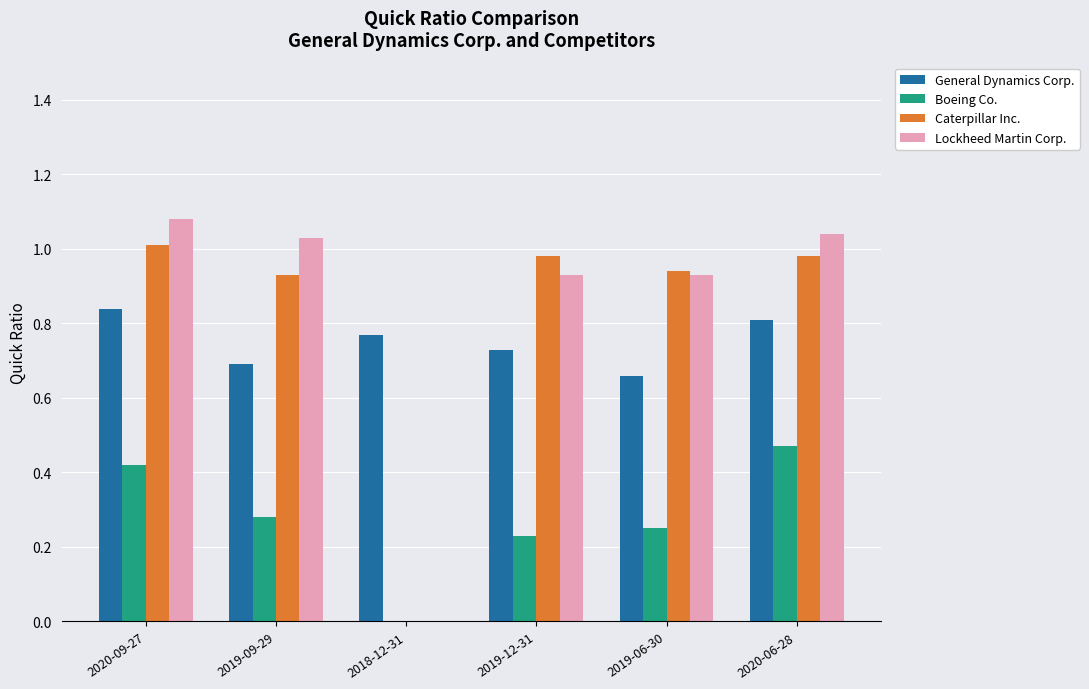

Are the bars grouped side by side (vs. stacked)?

Yes